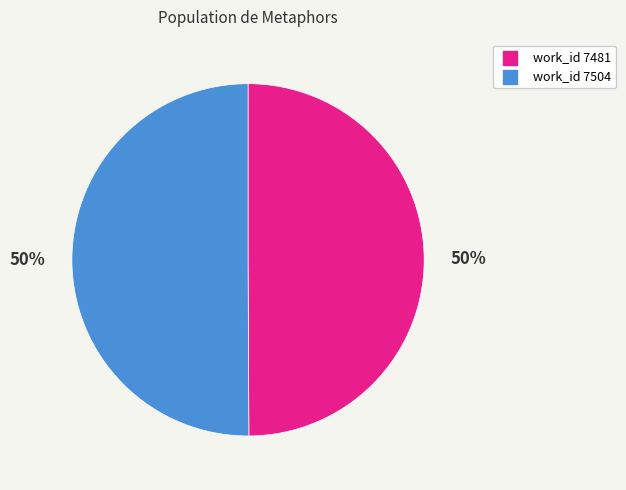

Count the number of slices in the pie.

2